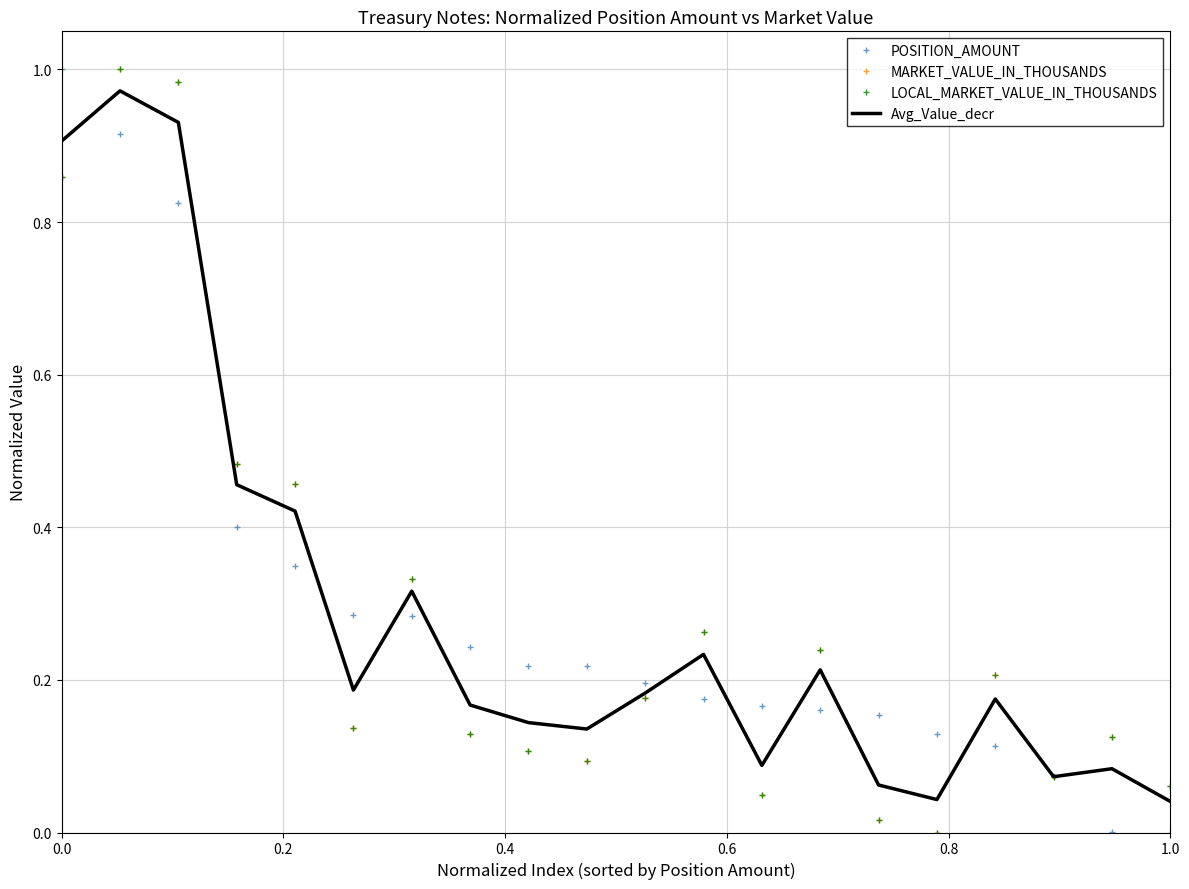

Which series has the widest spread of values?

POSITION_AMOUNT